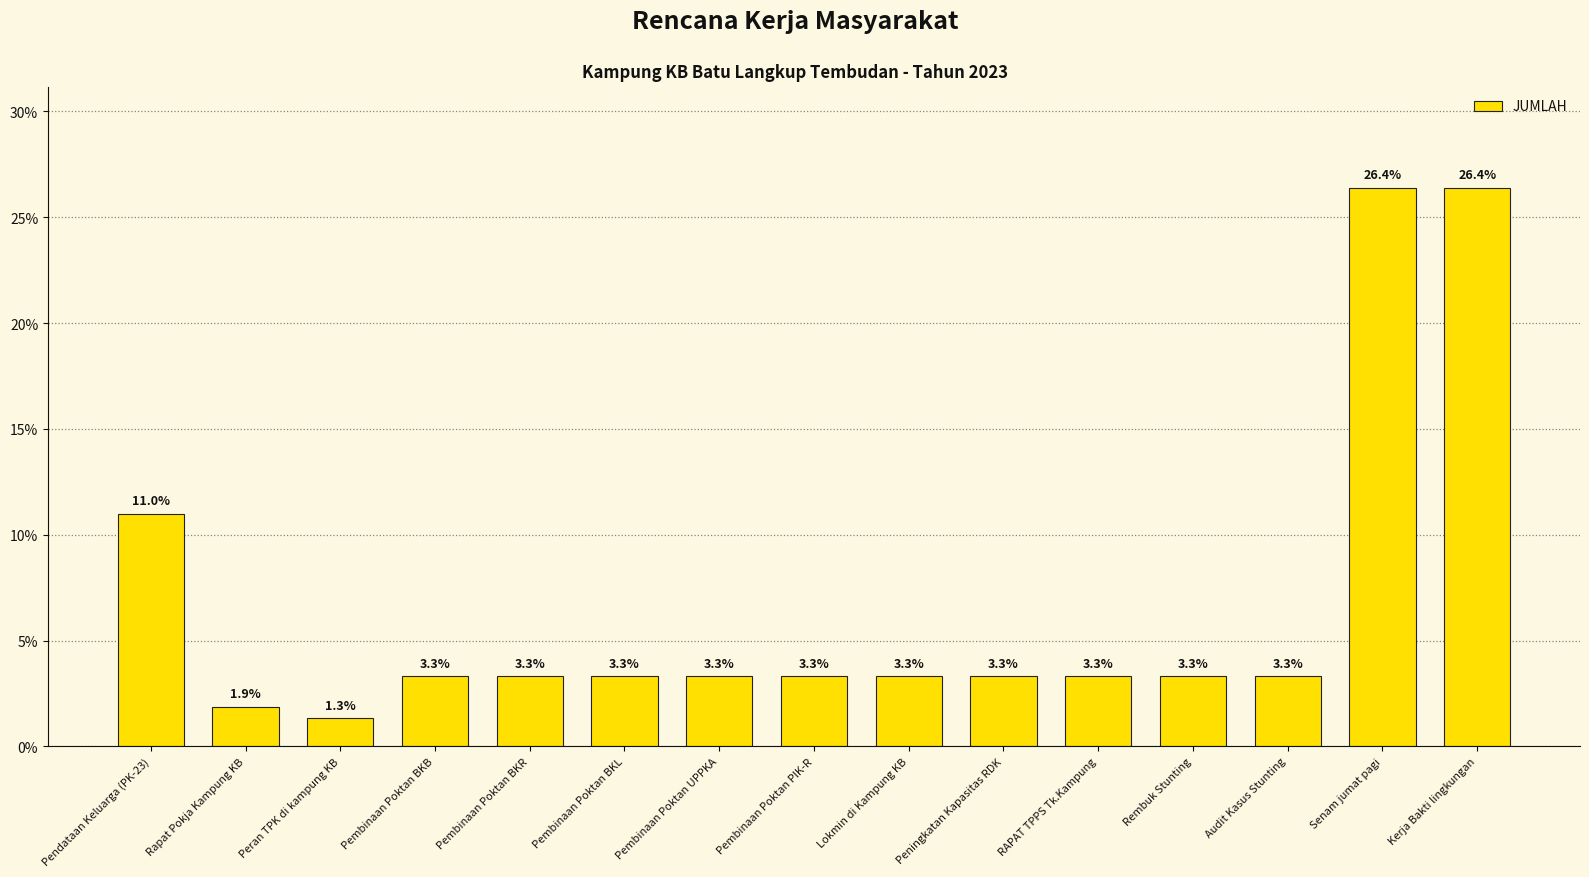

Count the number of categories in the chart.

15